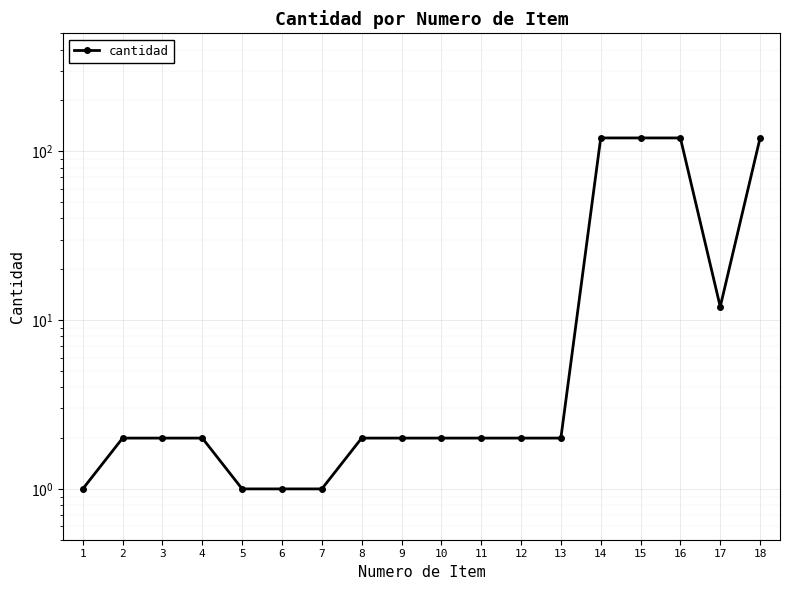

At which label does the data first exceed 2?

14